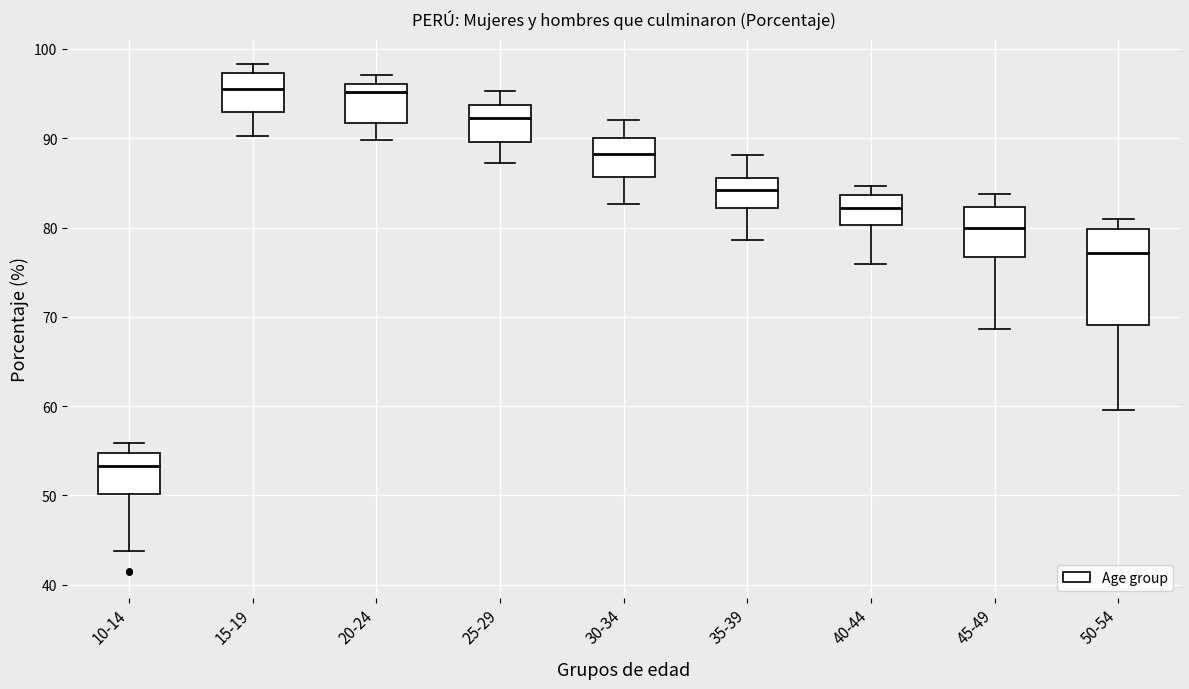

Which box has the lowest median line?

10-14